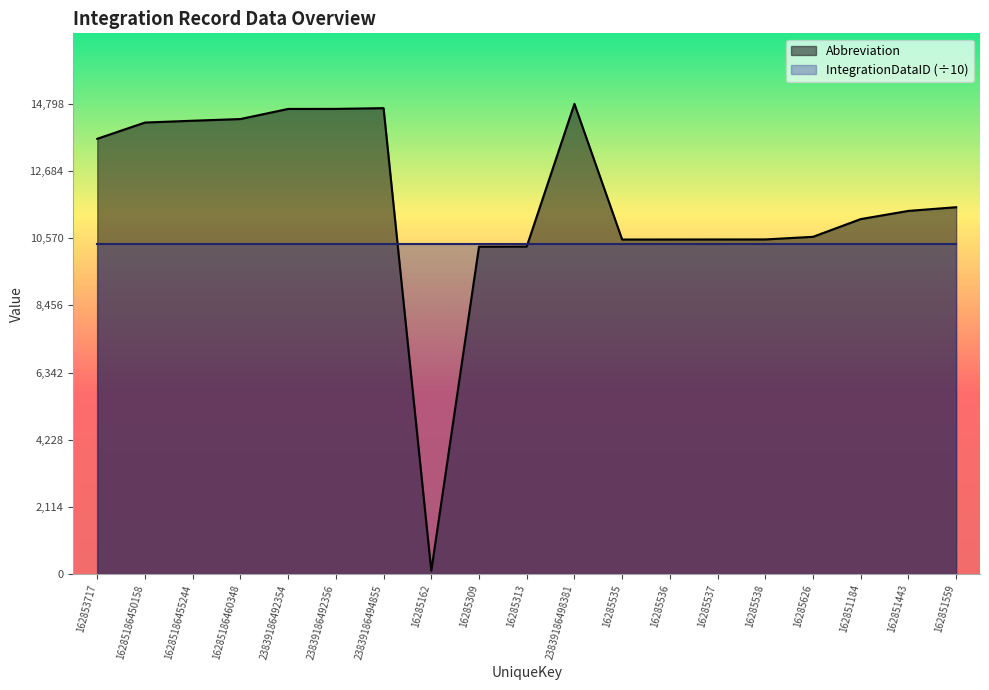

What is the label of the 15th point from the right?

23839186492354